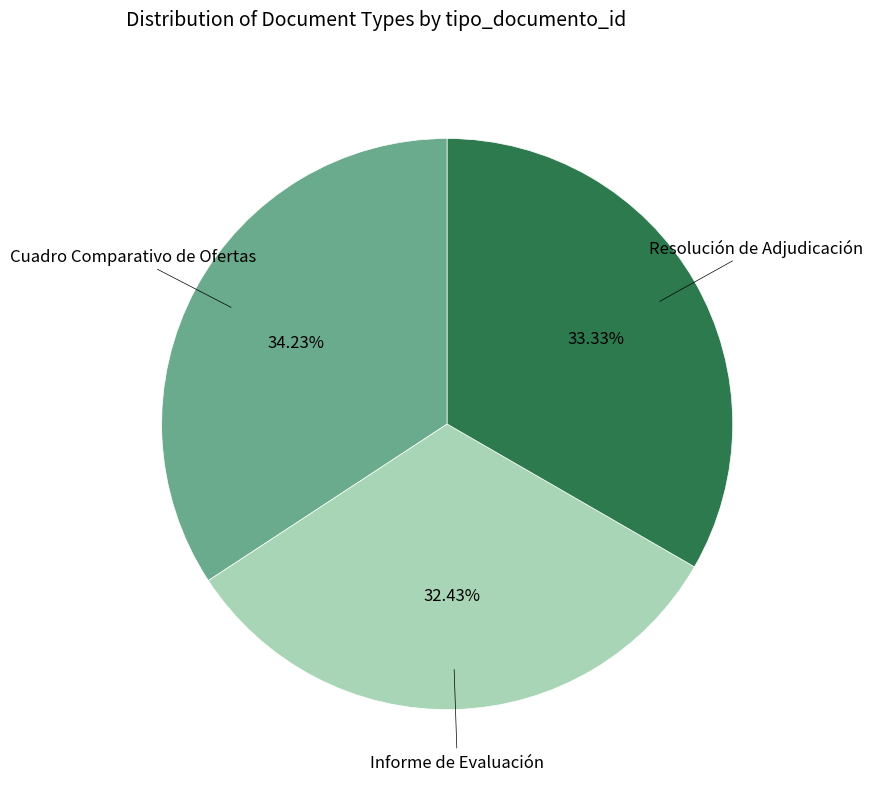

Does any single category account for the majority?

No